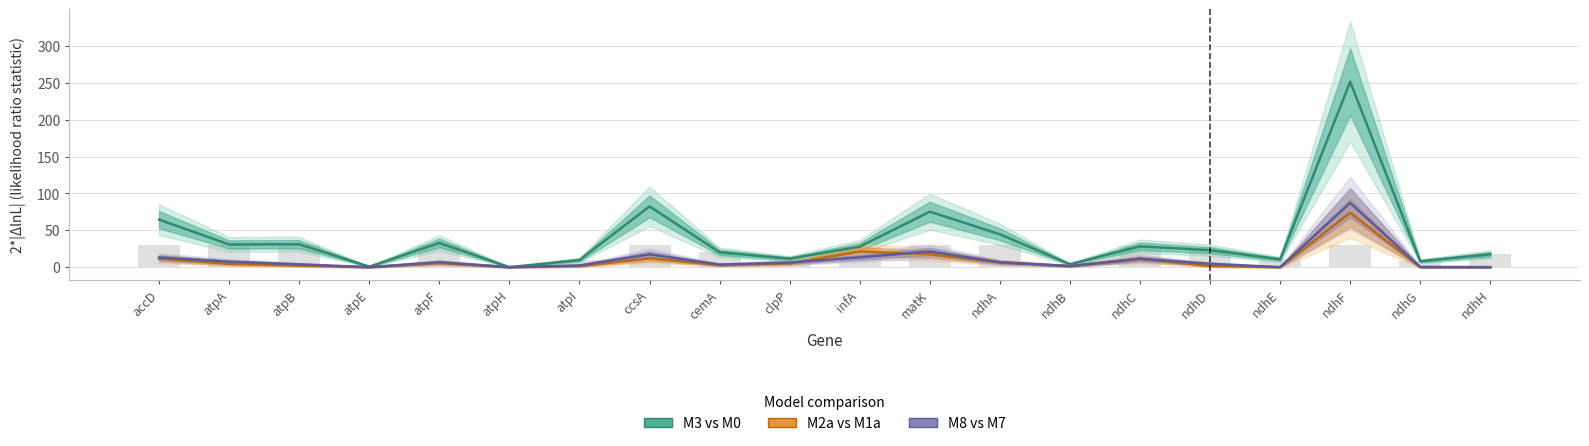

Between atpA and atpB, which series saw the biggest shift?

M8 vs M7